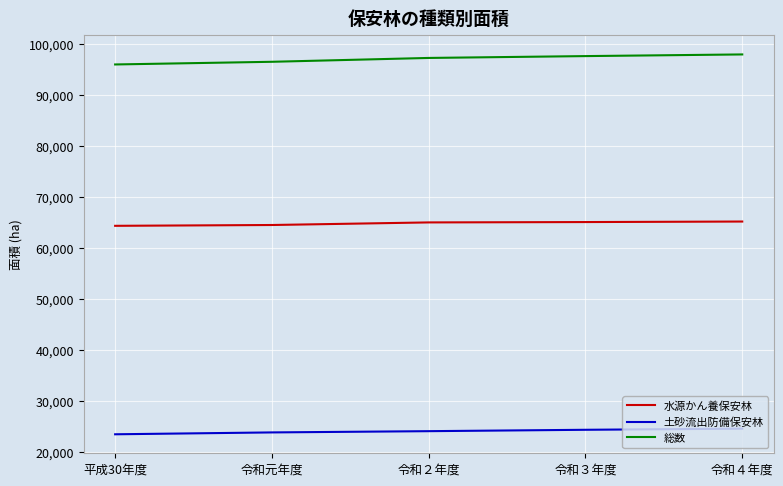

Count the 総数 values in the range 96533 to 97649.

3